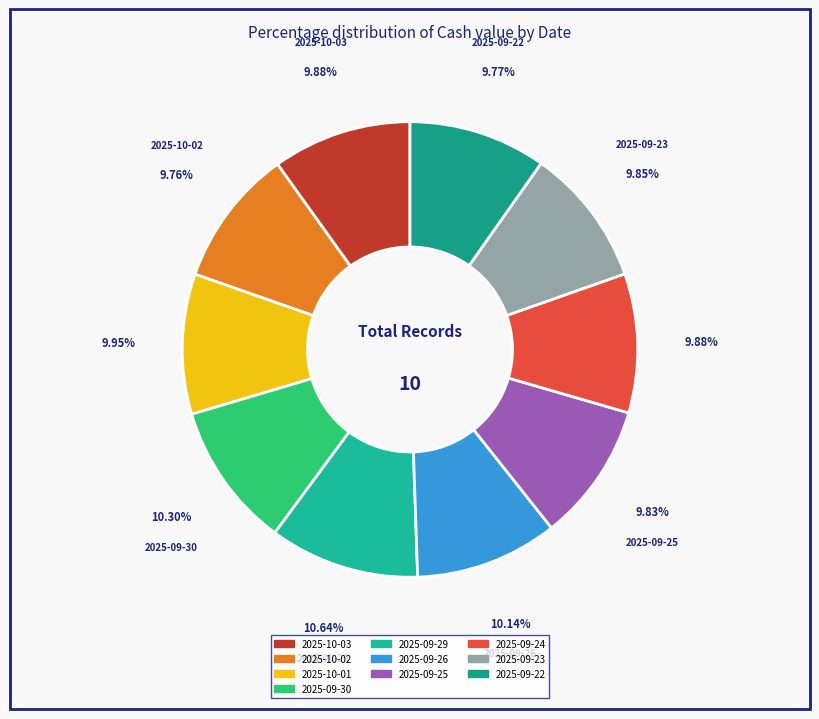

Approximately how many times larger is the value at 2025-09-24 compared to 2025-09-22?

1.0